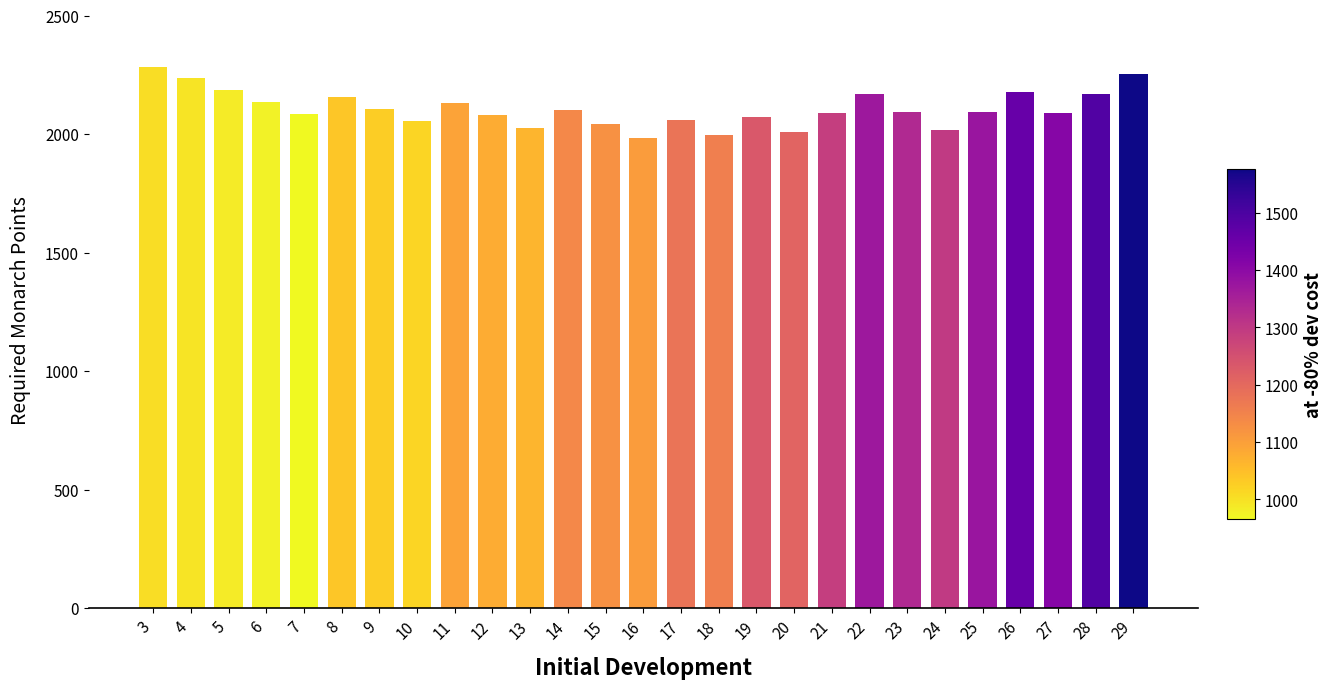

What is the difference between the second highest and minimum values?

271